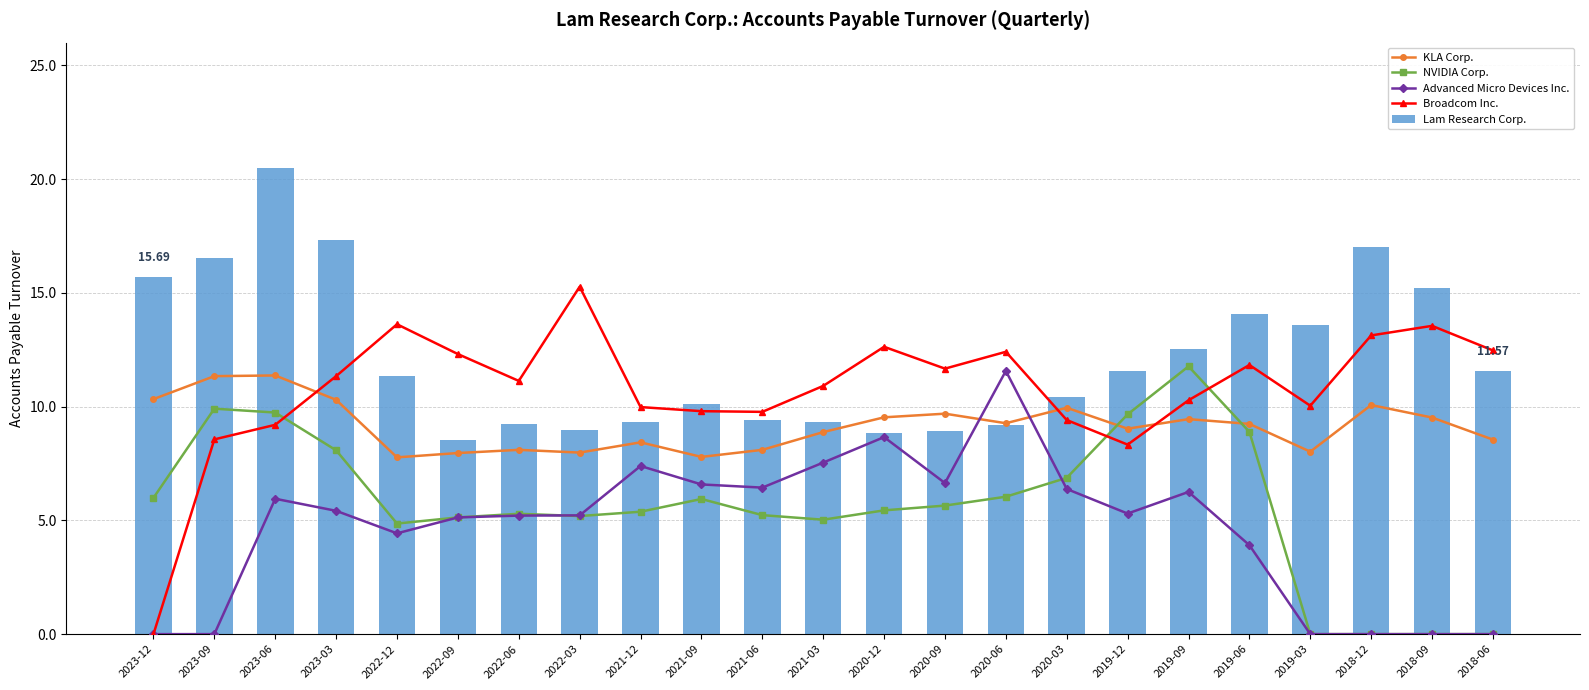

What is the label of the 18th bar from the left?

2019-09